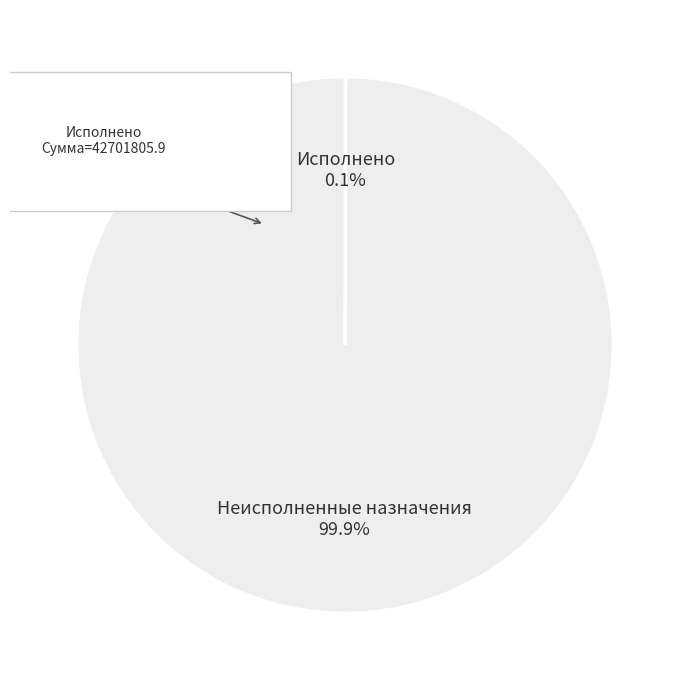

Is there any slice that represents more than half of the pie?

Yes